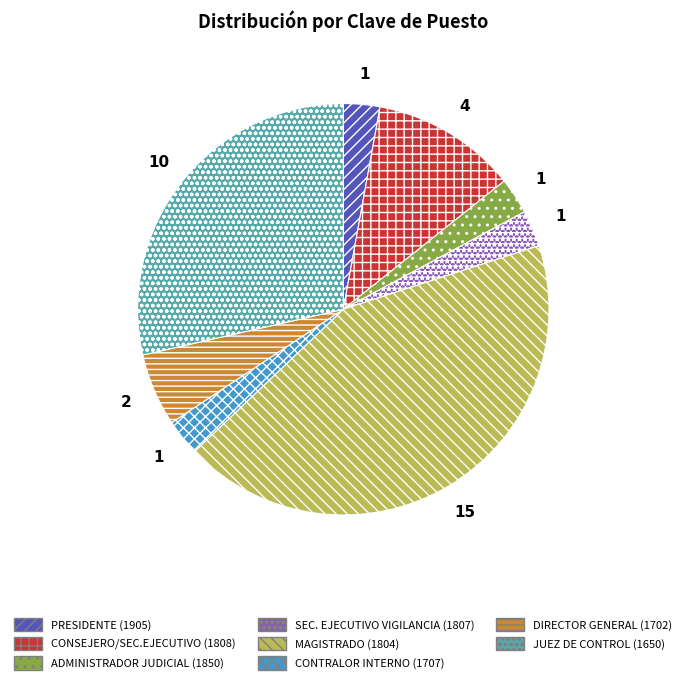

Between JUEZ DE CONTROL (1650) and SEC. EJECUTIVO VIGILANCIA (1807), which is larger?

JUEZ DE CONTROL (1650)